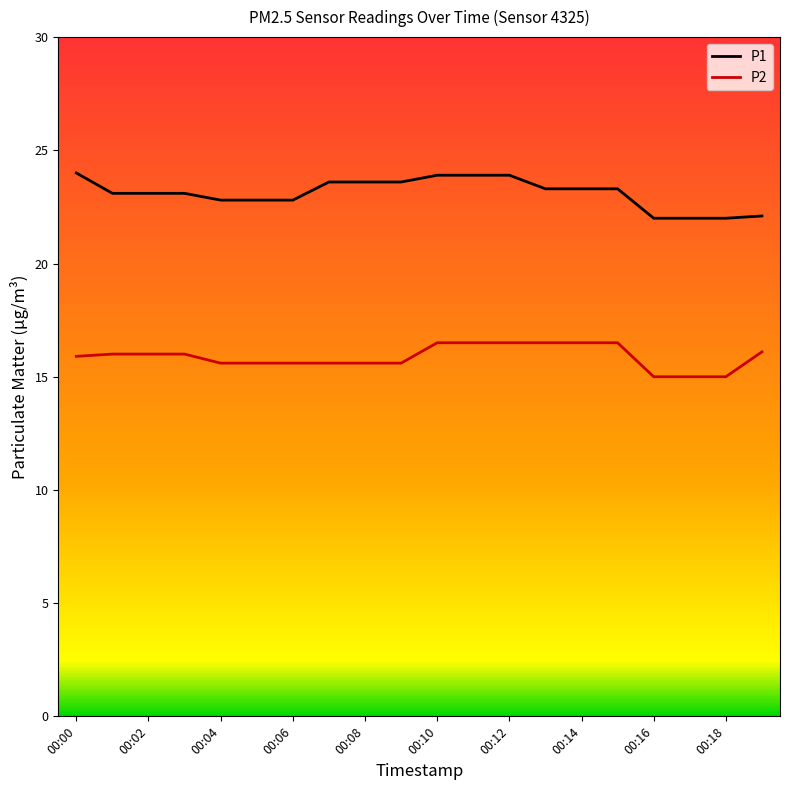

Rank the series by their average value, from highest to lowest.

P1, P2